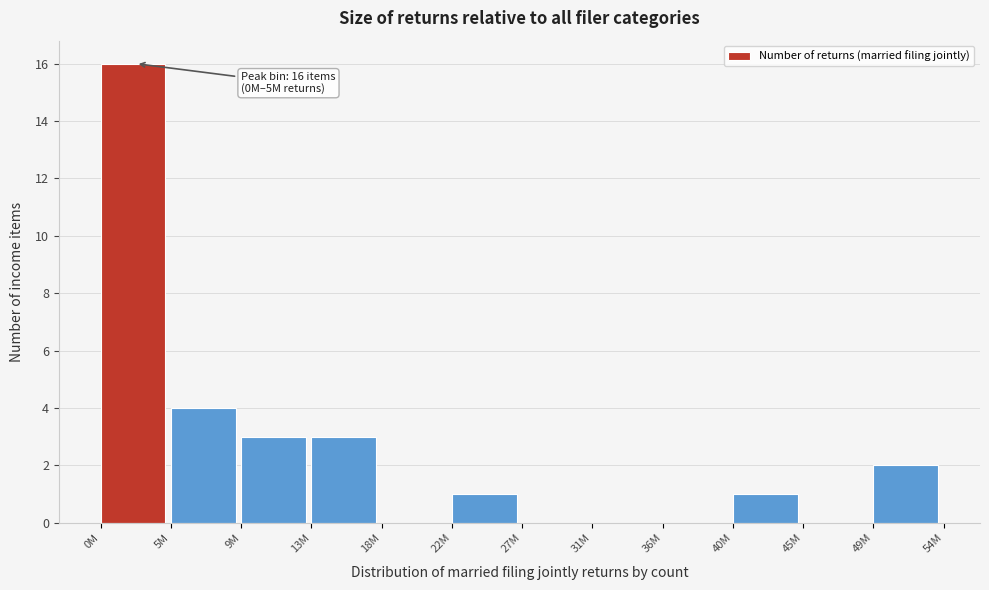

Reading left to right, transcribe all the data shown in this chart.

0M=16	5M=4	9M=3	13M=3	18M=0	22M=1	27M=0	31M=0	36M=0	40M=1	45M=0	49M=2